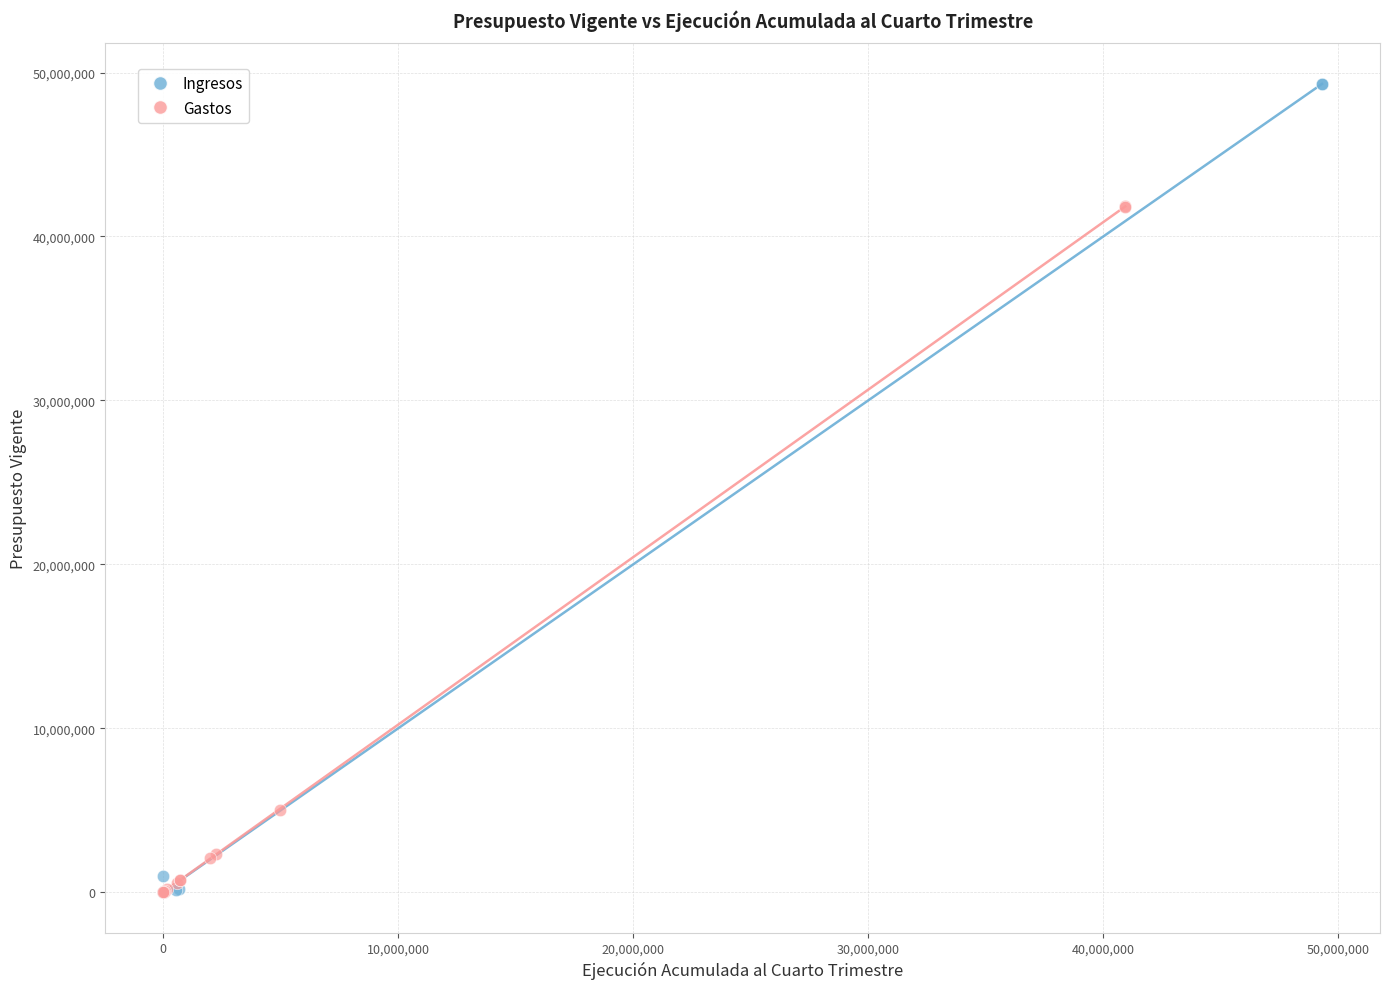

Which series contains the highest Y value?

Ingresos